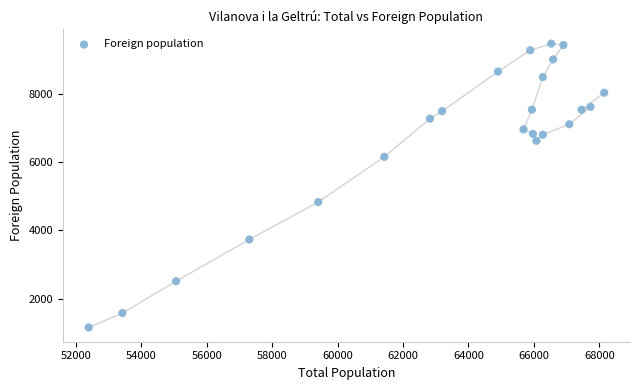

What Y value in the scatter plot is closest to 5314?

4832